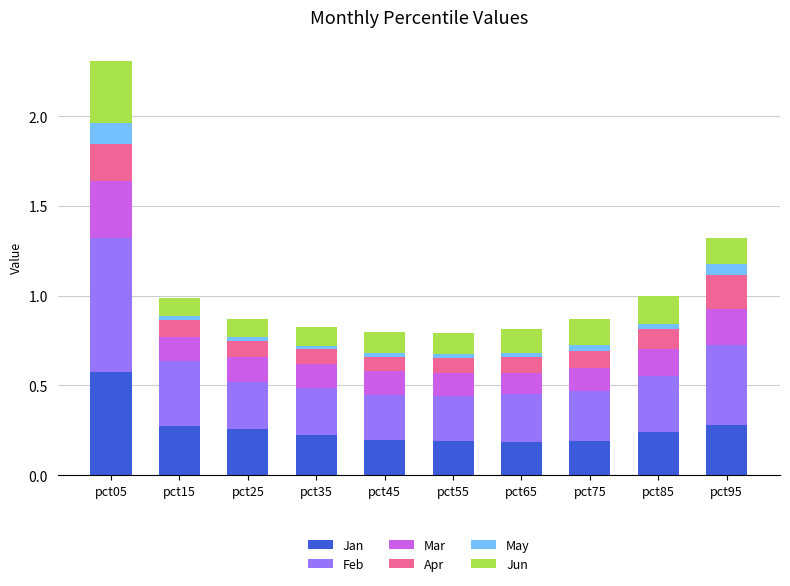

At which category is the sum across all series the highest?

pct05